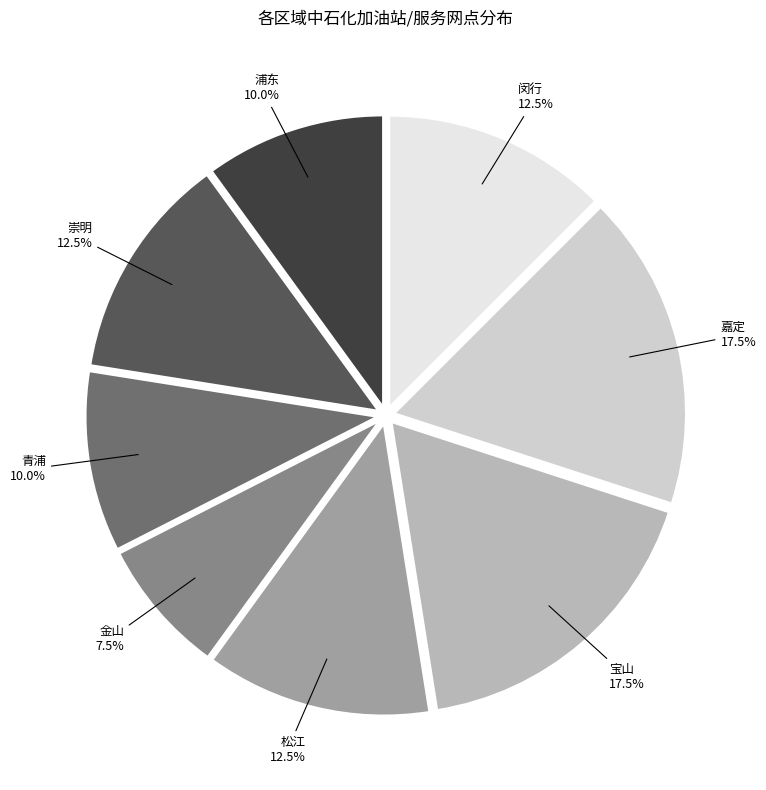

How many slices are in this pie chart?

8